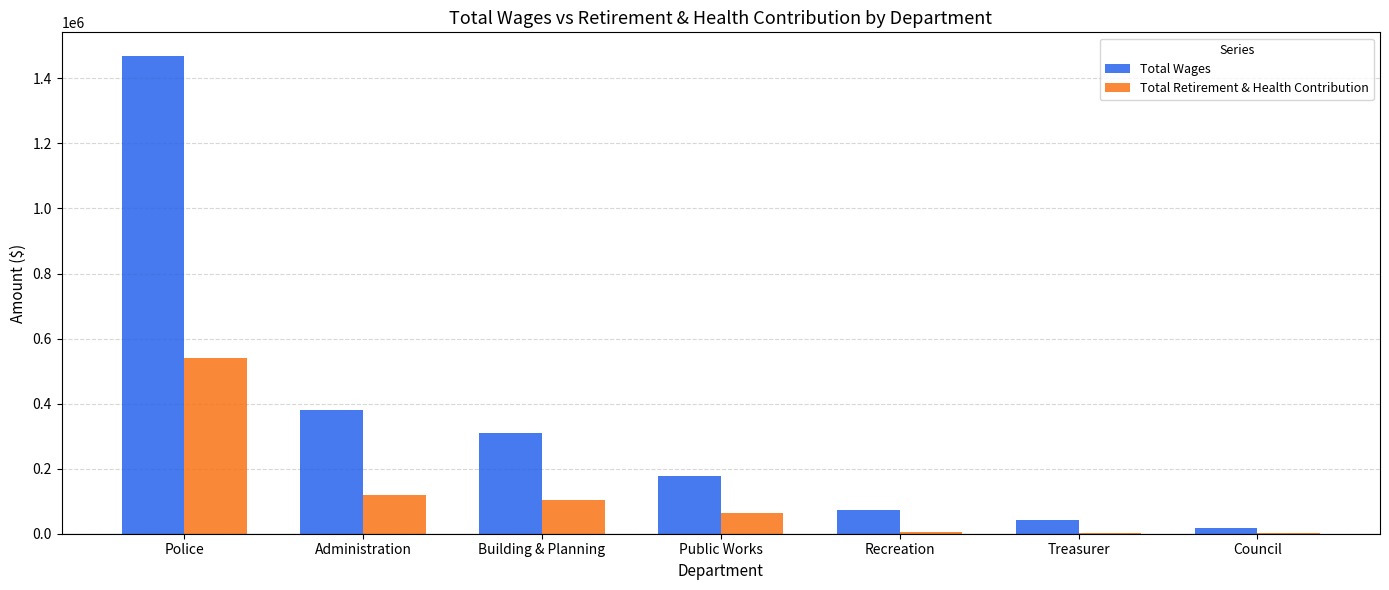

Which label corresponds to the largest value in the chart?

Police